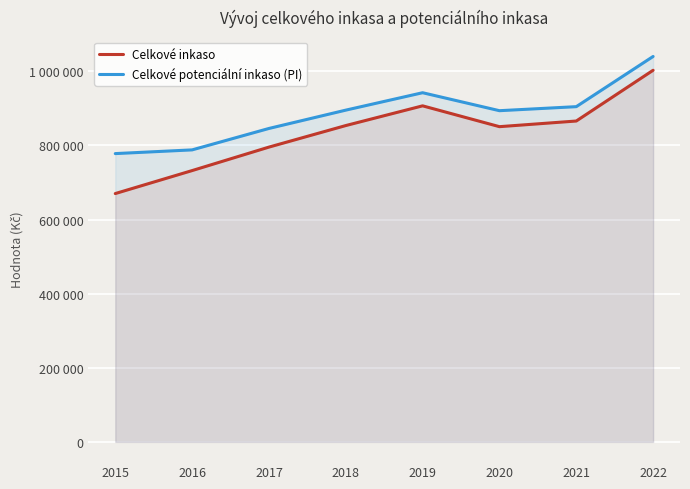

The Celkové potenciální inkaso (PI) series shows 942348 at 2019. True or false?

True